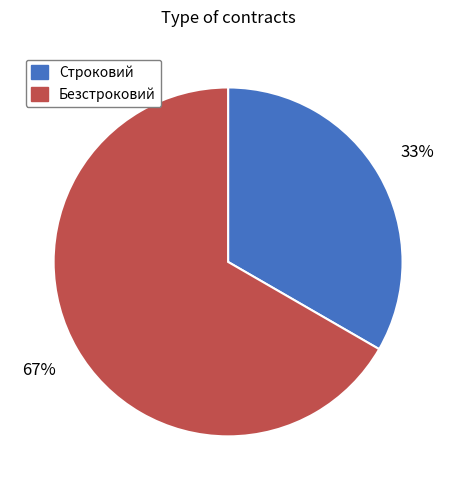

Is there a majority slice in this chart?

Yes